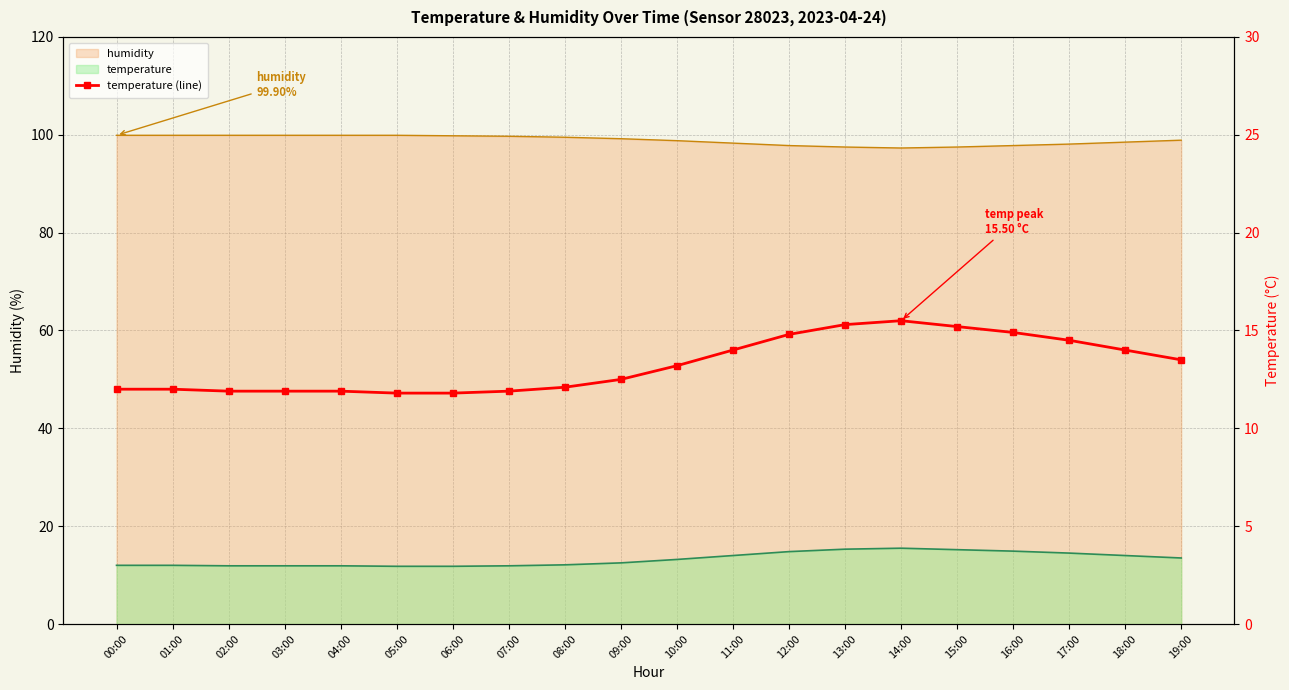

How many points are higher than both their immediate neighbors (excluding endpoints)?

1